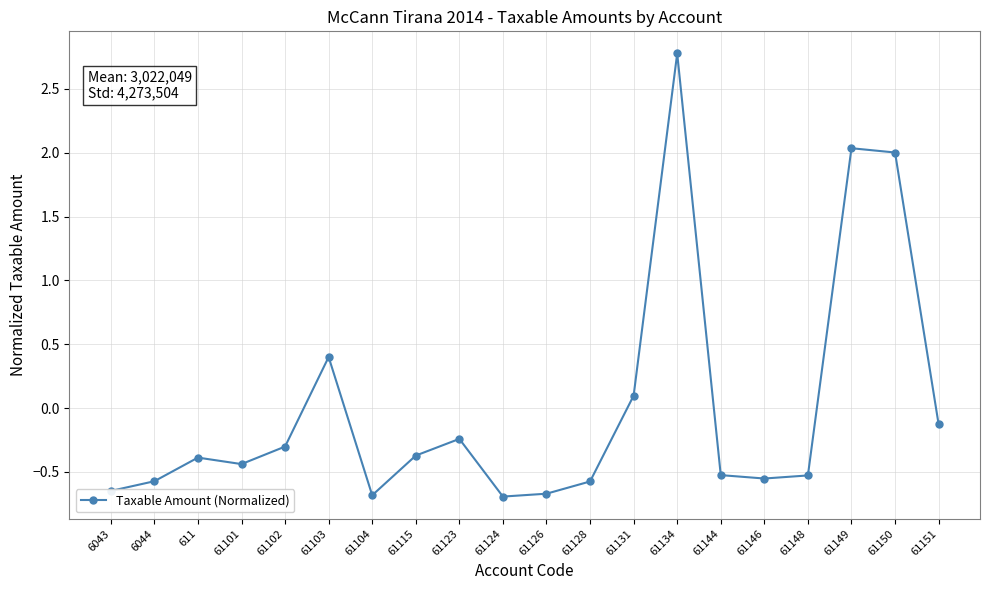

What is the change in value from 61131 to 61150?

+1.9